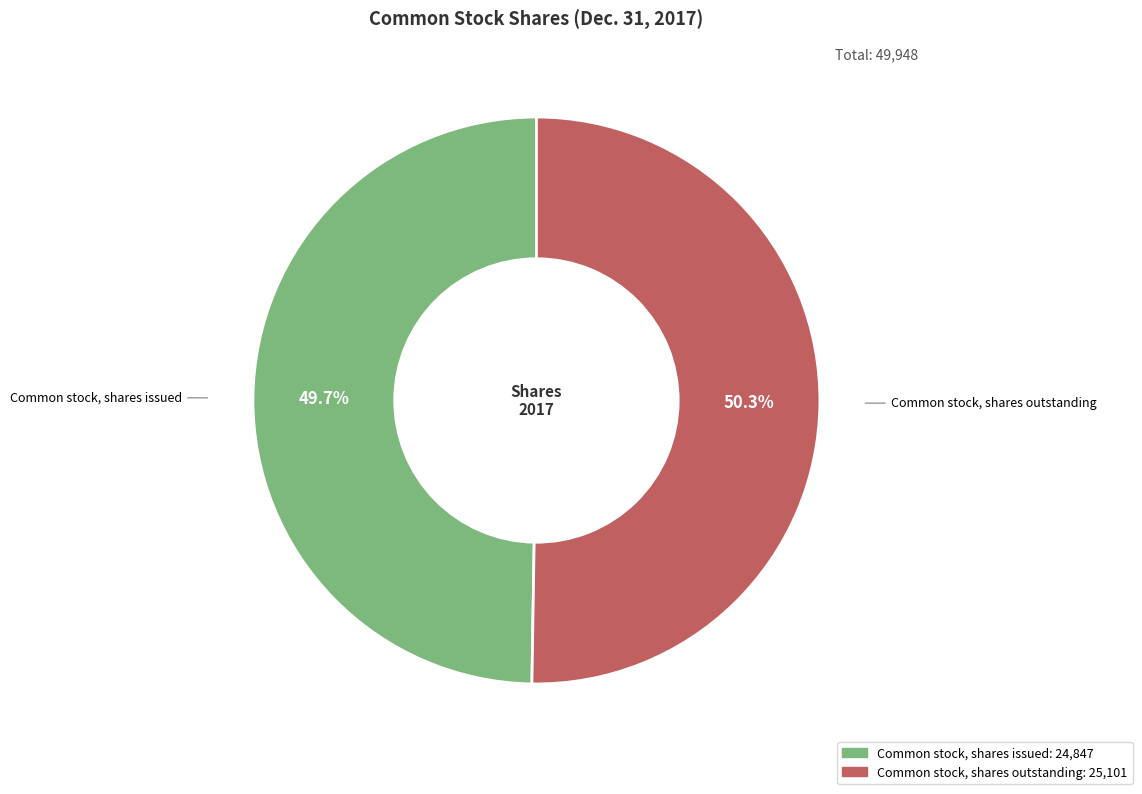

True or false: Common stock, shares outstanding accounts for 50% of the total.

True